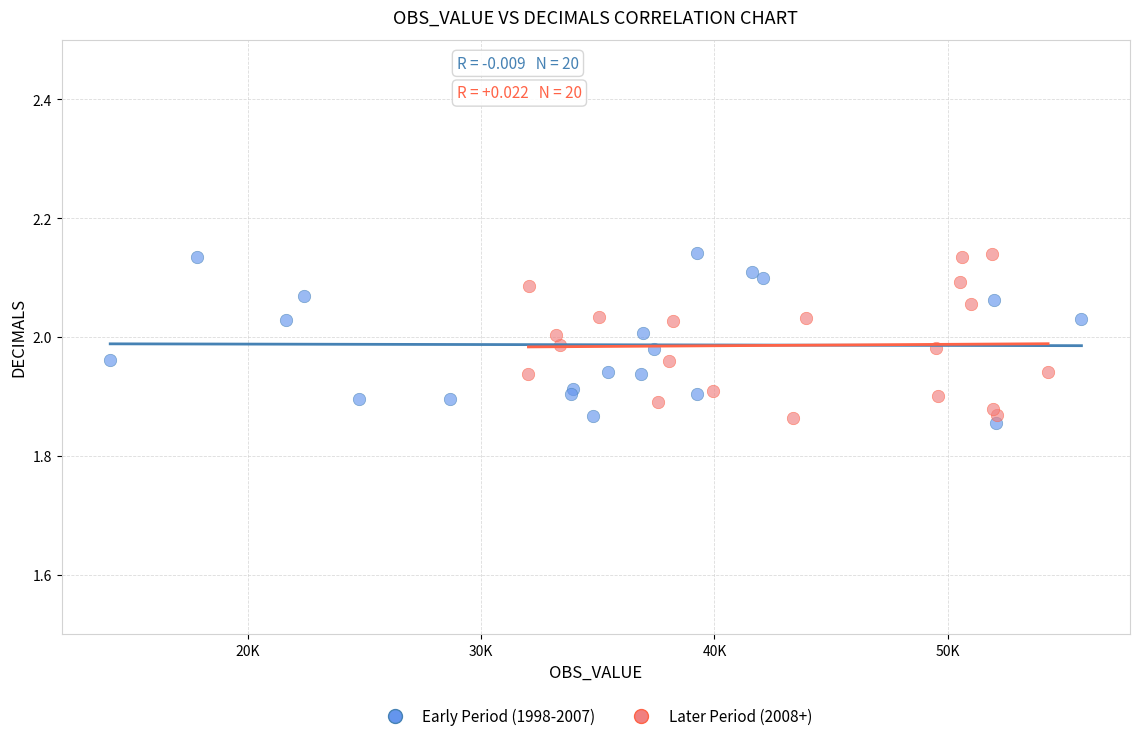

What are all the series names shown in the legend?

Early Period (1998-2007), Later Period (2008+)